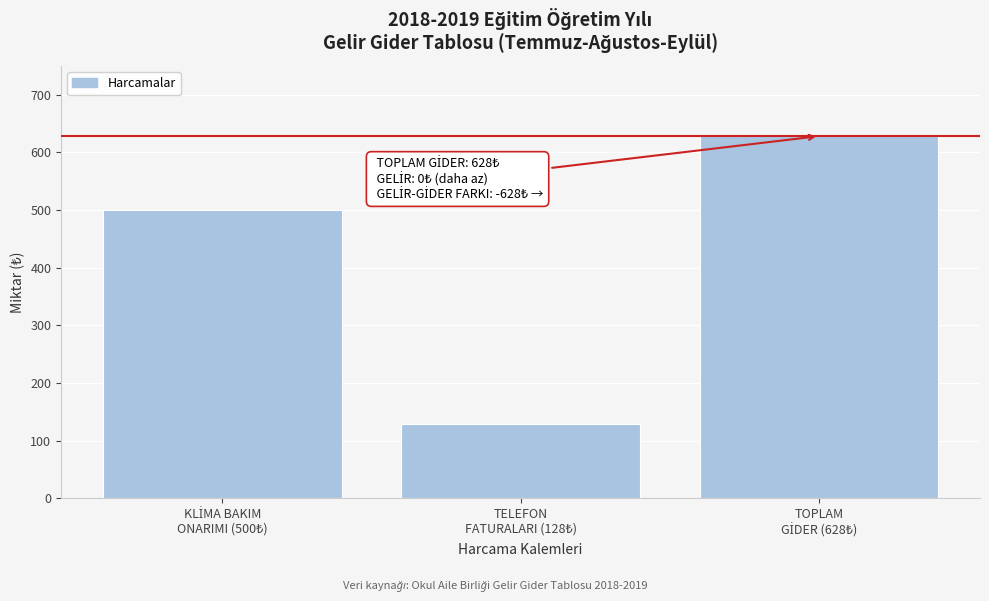

Reading left to right, extract all data points from this chart.

500	128	628